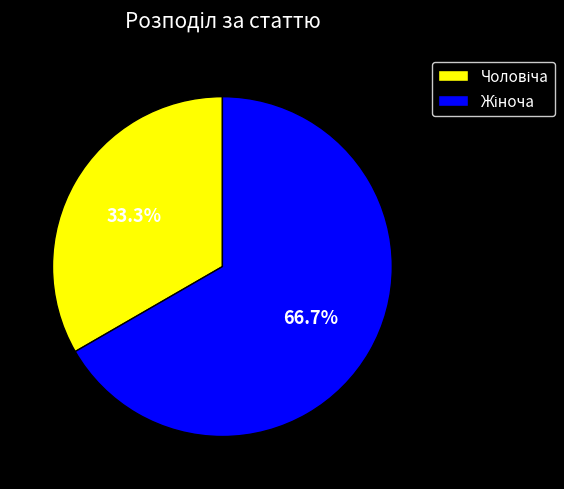

How many segments does this pie chart have?

2